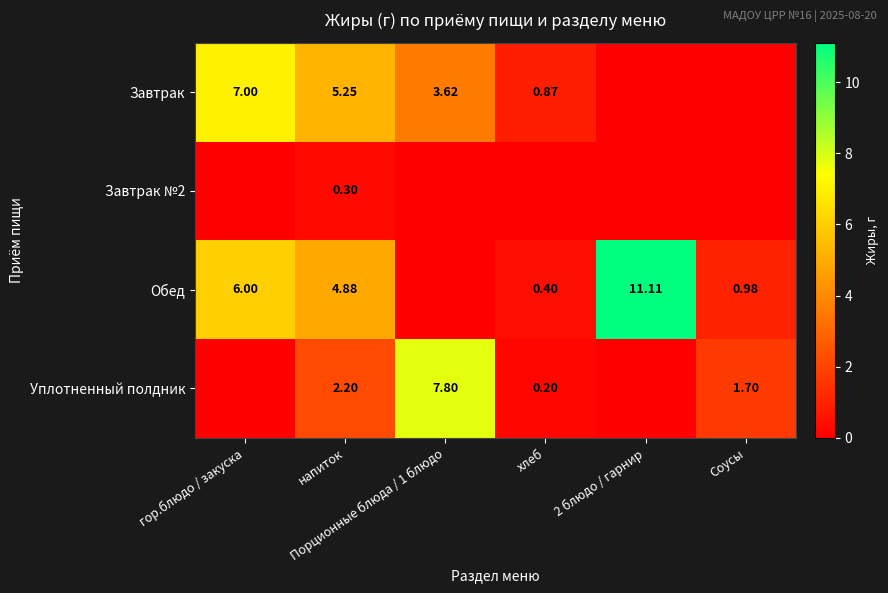

What is the difference between the Обед values at хлеб and напиток?

4.5